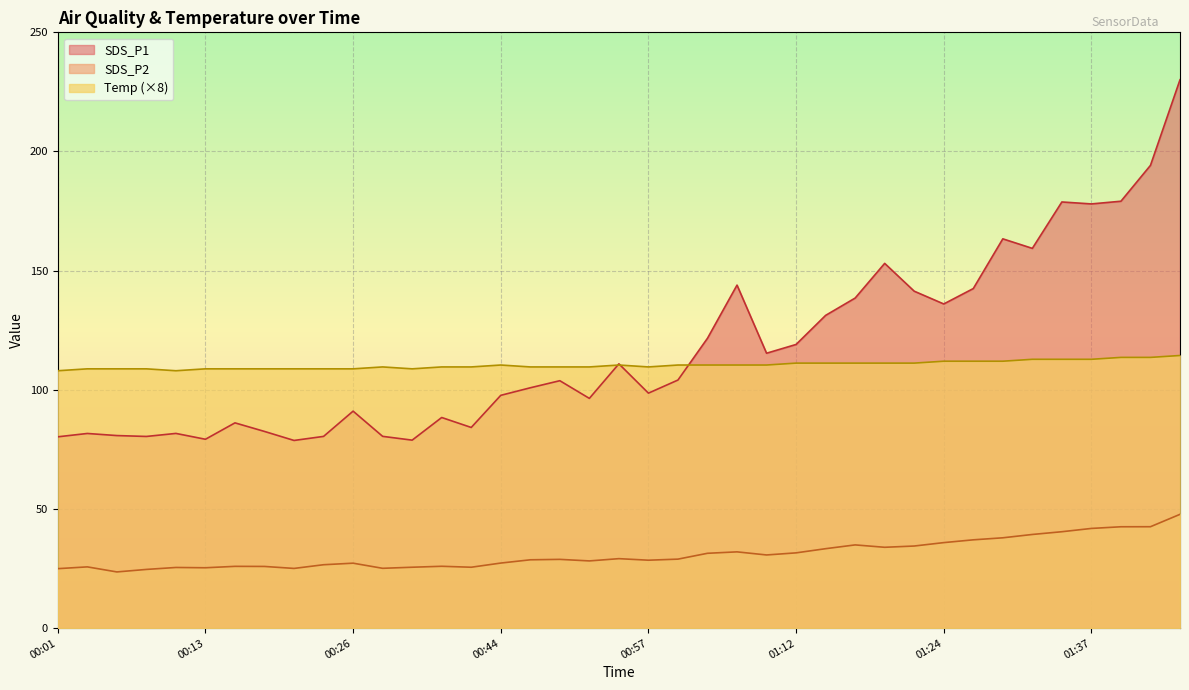

List the series in order of their peak value, highest first.

SDS_P1, Temp (×8), SDS_P2